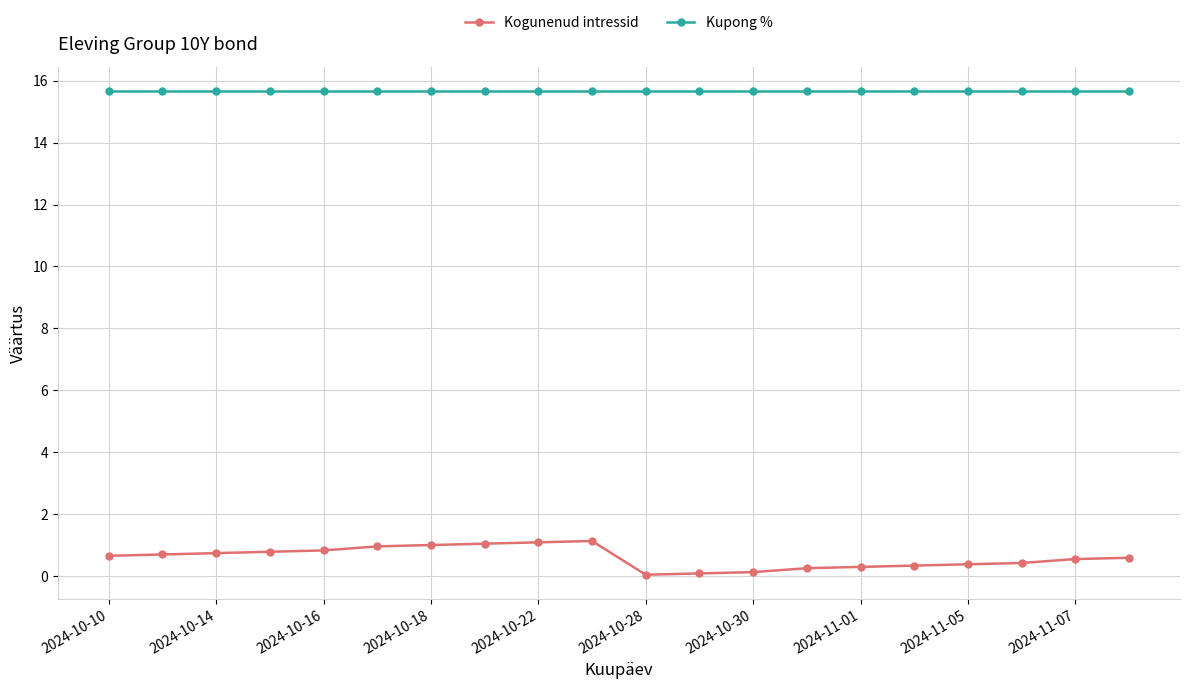

True or false: Kogunenud intressid and Kupong % intersect in this chart.

False